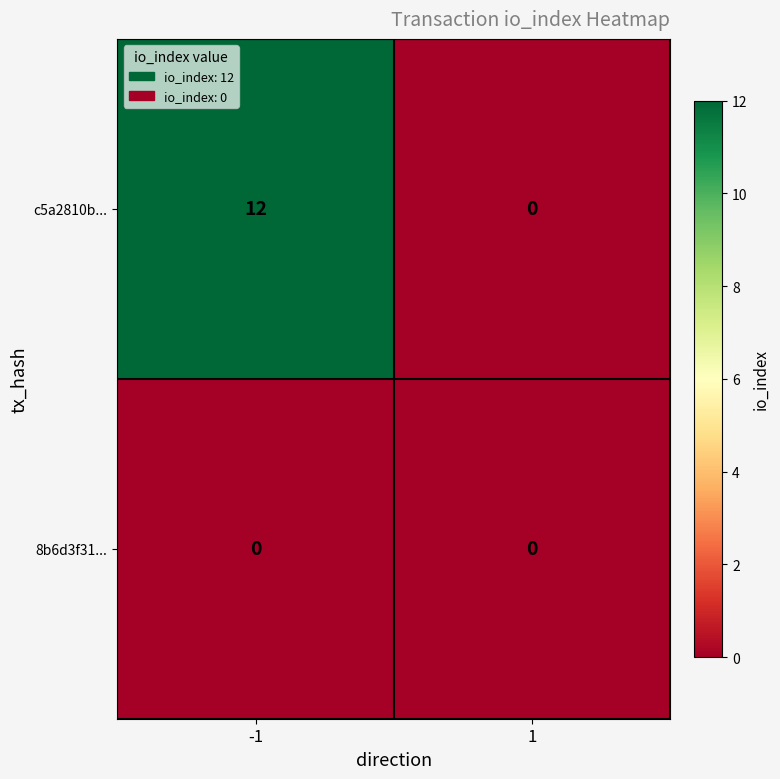

How many data points does each series have?

2